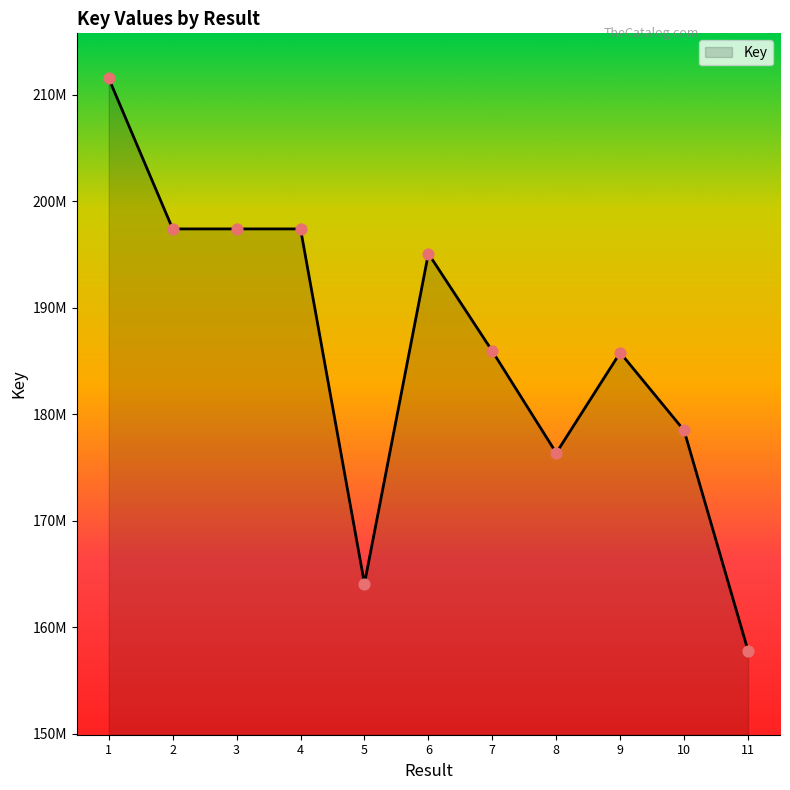

Is this an area chart (filled region under the line)?

Yes